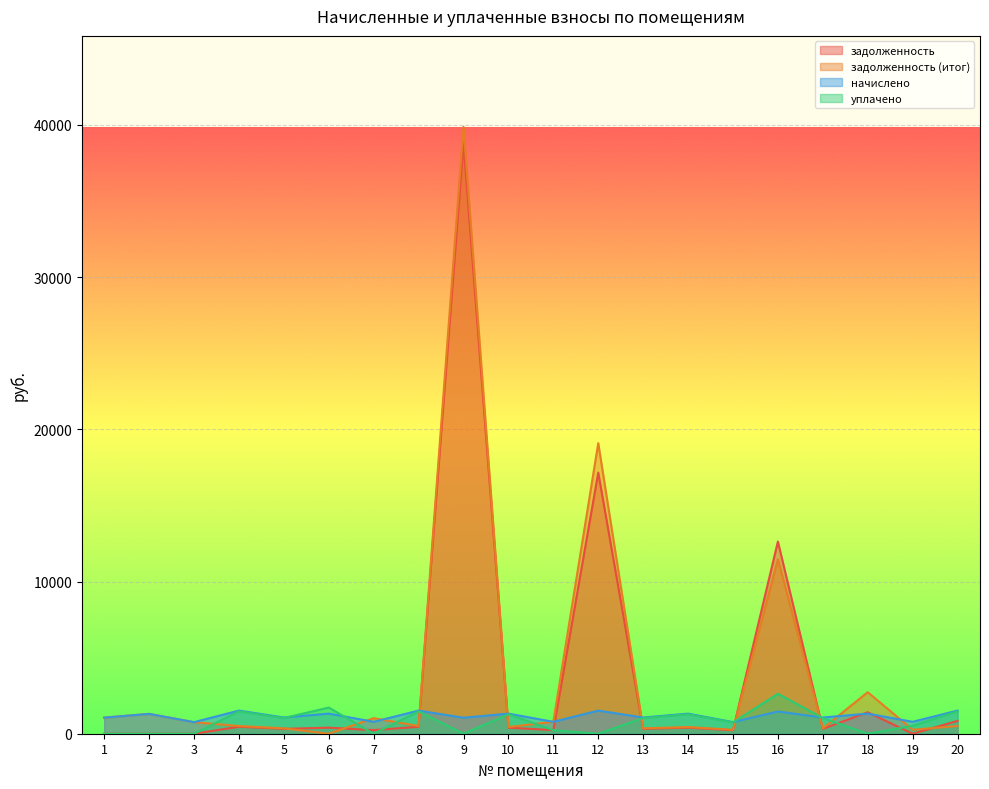

What is the value of the начислено point at the 1st from the left?

1056.9